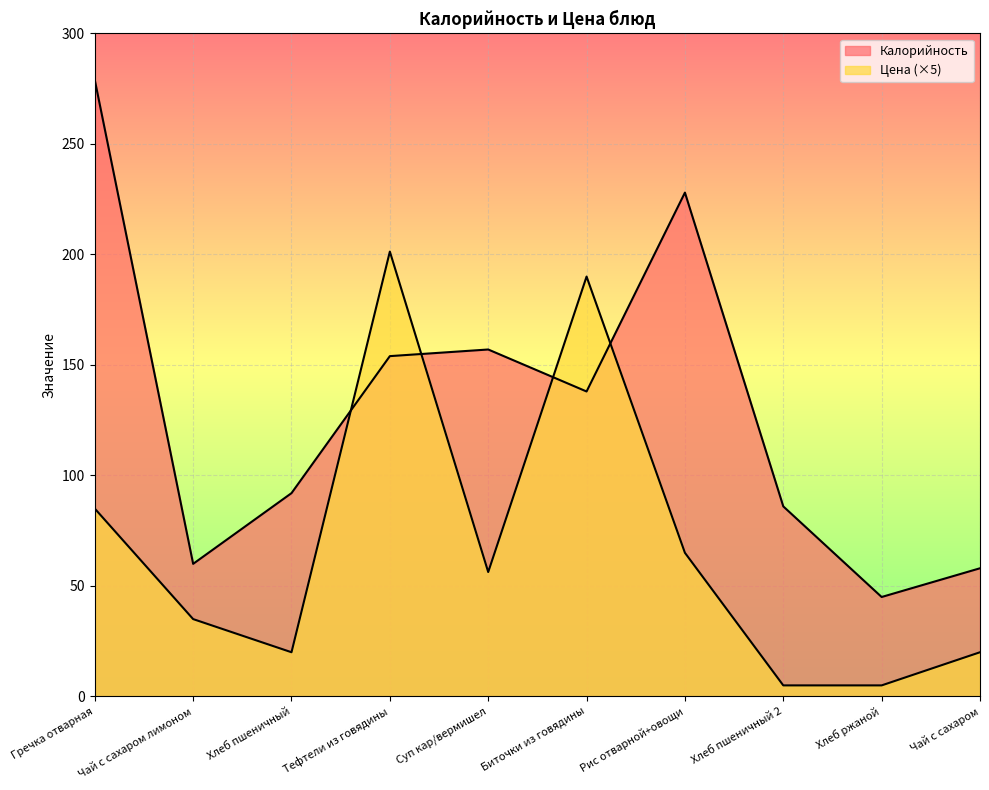

Where is the first local minimum for Калорийность?

Чай с сахаром лимоном